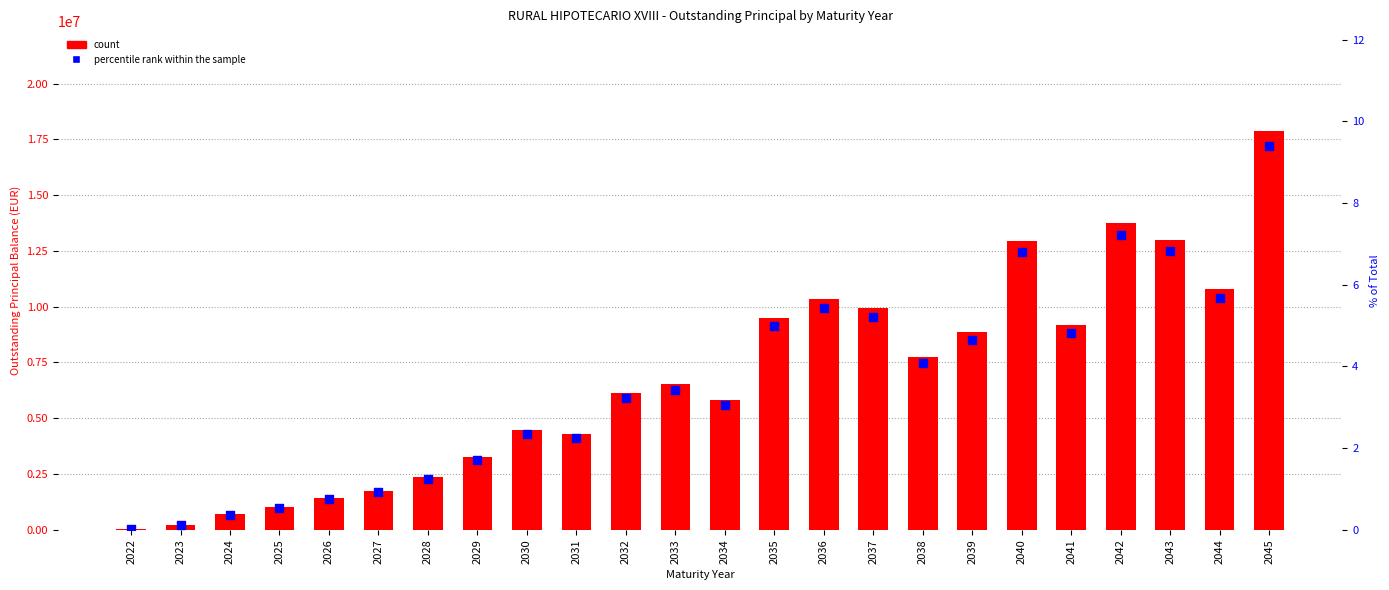

What is the total value across all series at 2037?

9947446.0